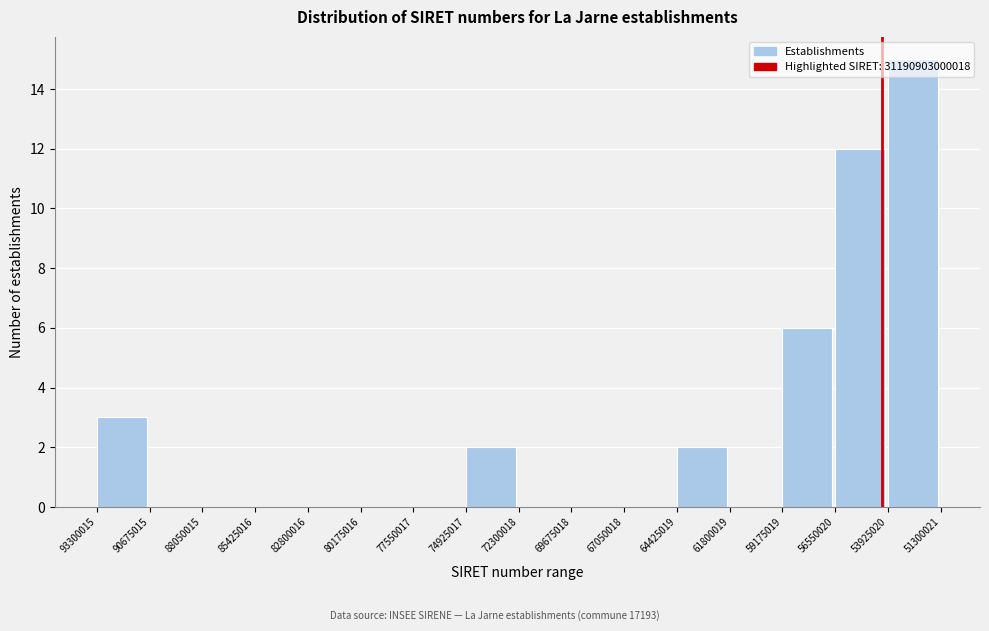

At which label is the value closest to 7?

59175019